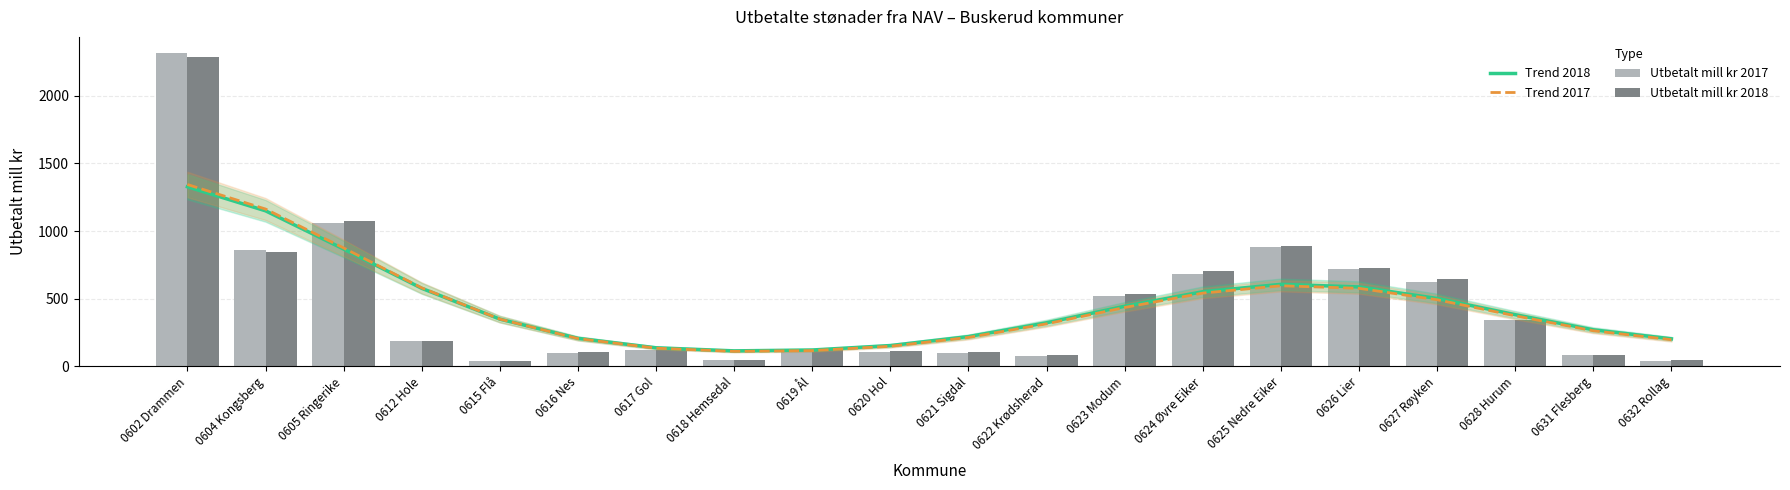

Which series has the largest total across all categories?

Trend 2018